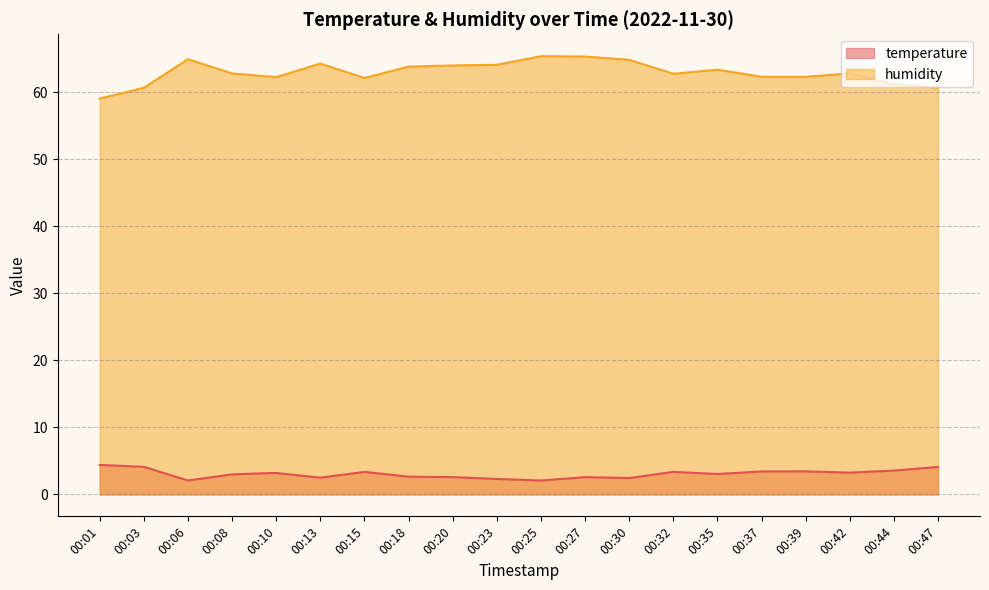

At which label does humidity first exceed 62?

00:06